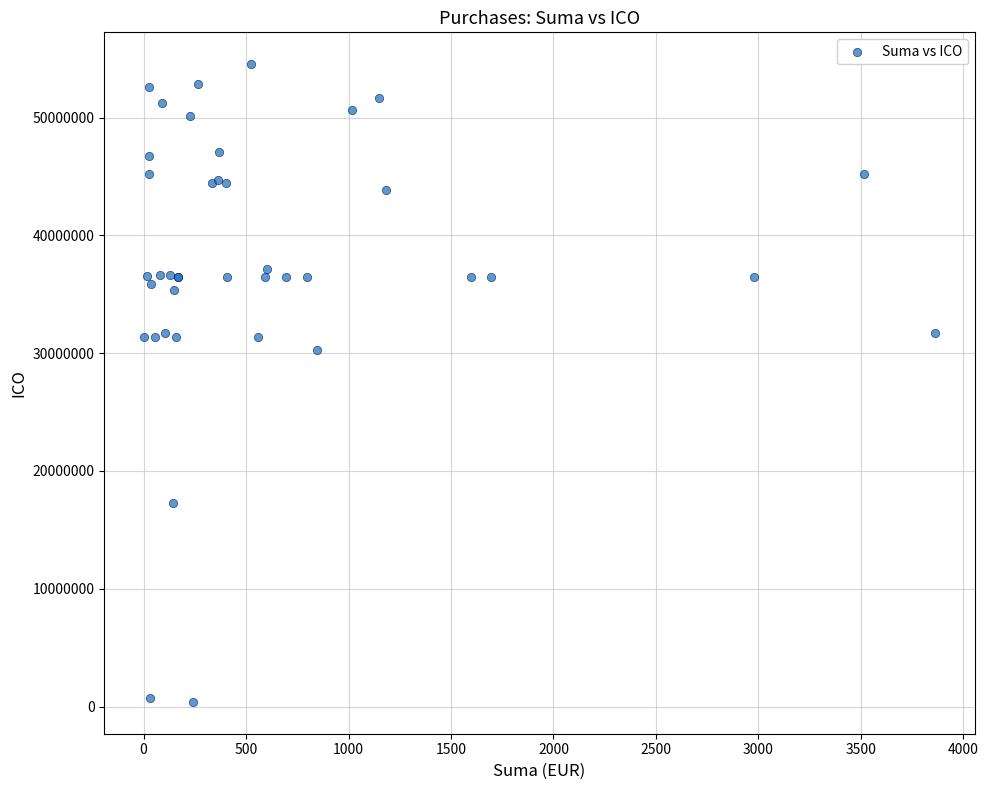

What Y value in the scatter plot is closest to 27462338?

30279356